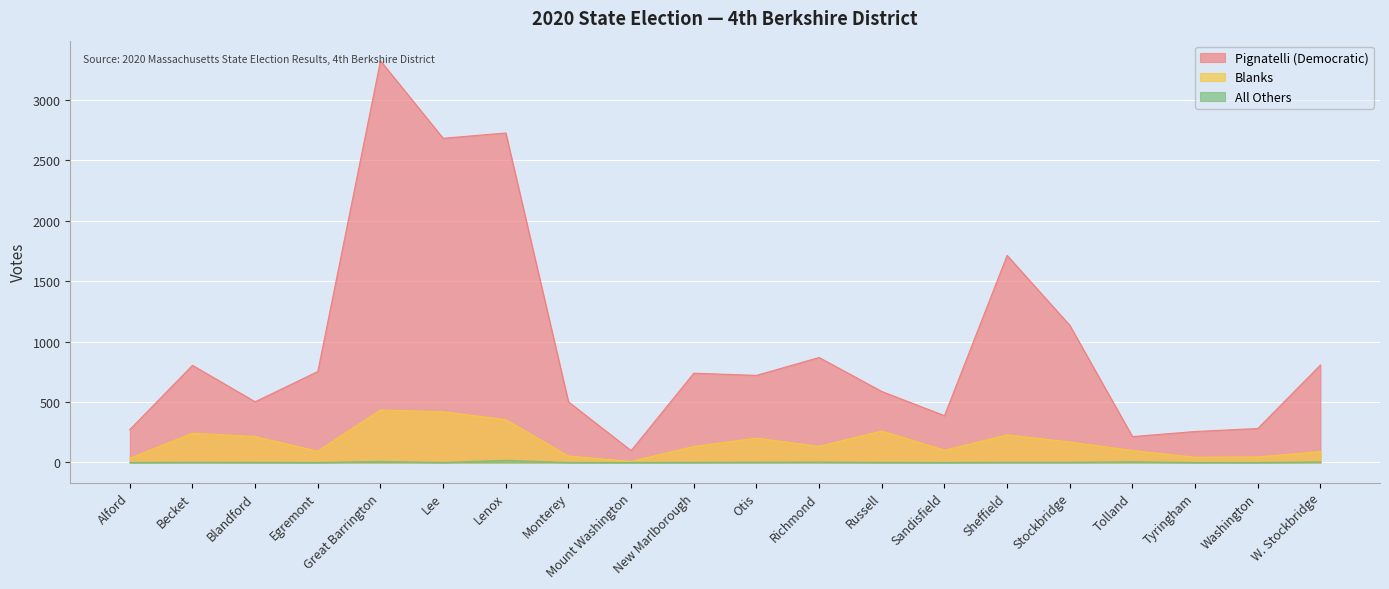

Which series has the largest range (max minus min)?

Pignatelli (Democratic)